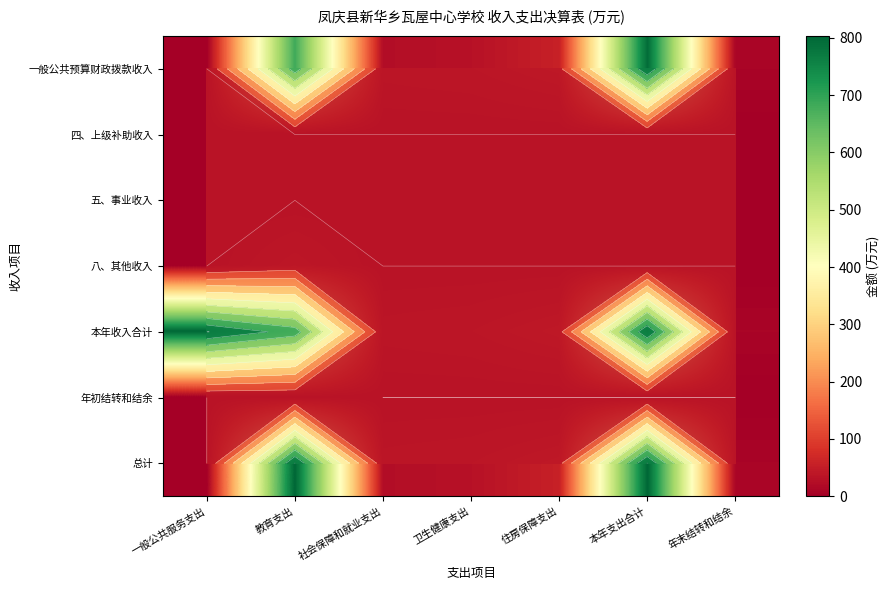

Where is 本年收入合计 nearest to the value 406?

教育支出